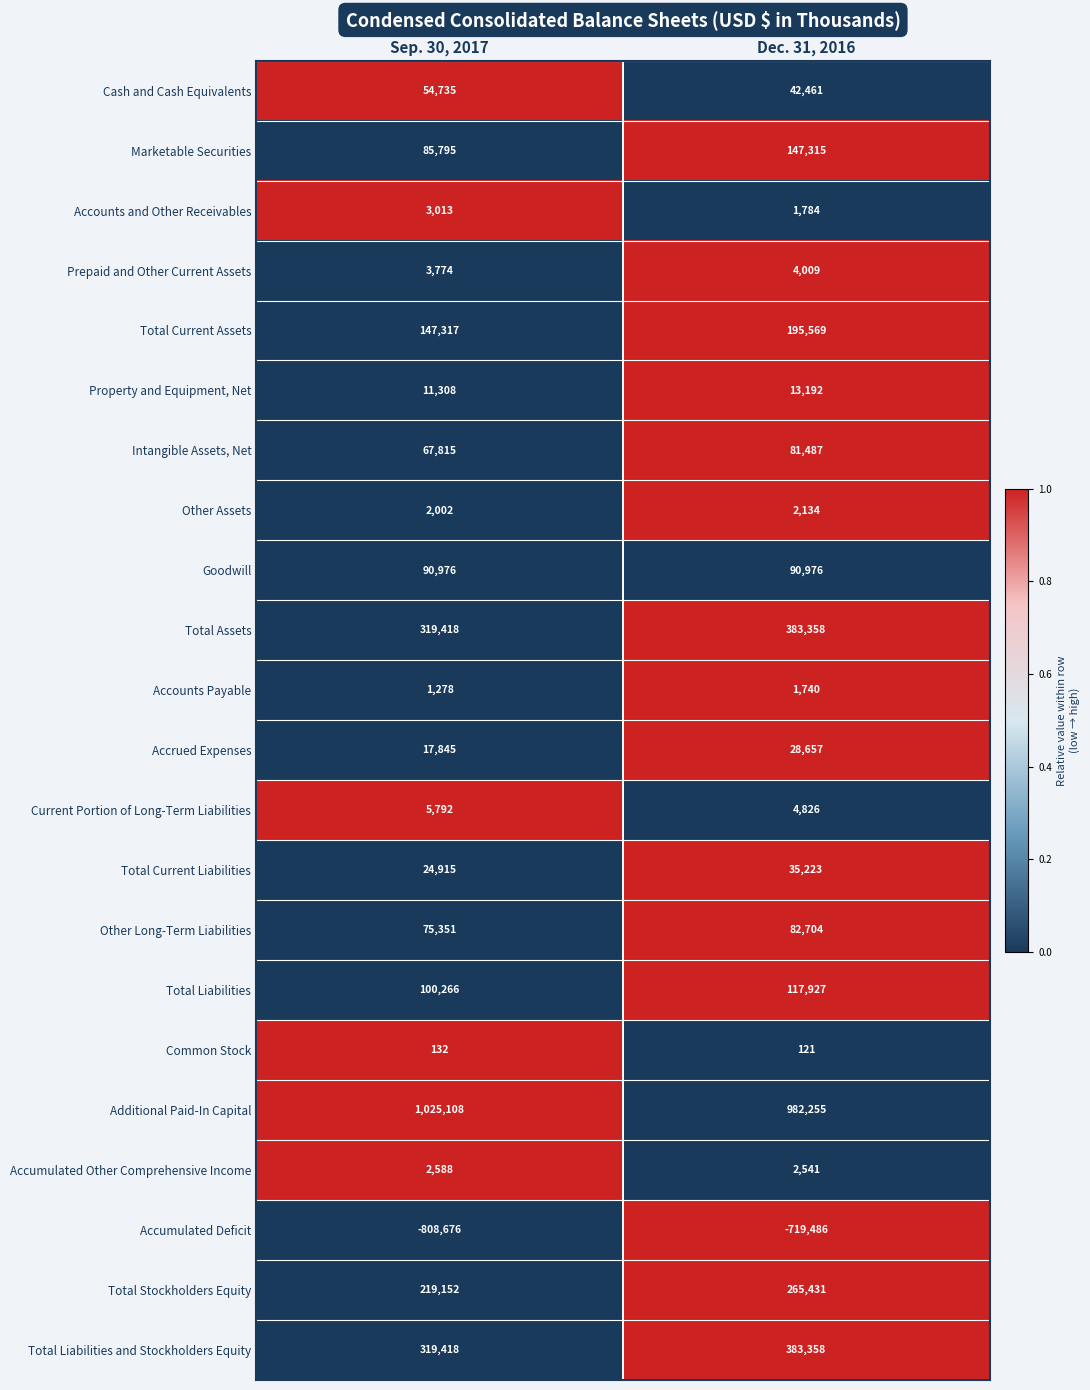

The Common Stock series shows 198 at Dec. 31, 2016. True or false?

False